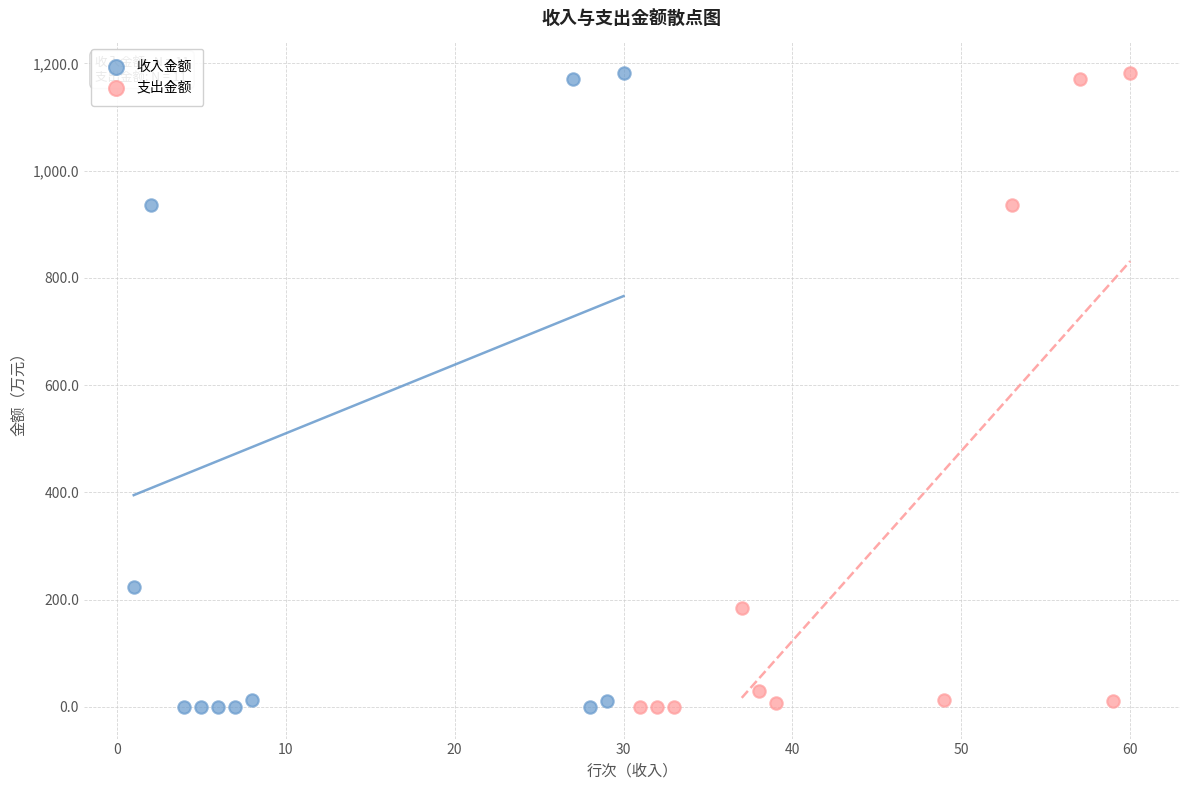

What are all the series names shown in the legend?

收入金额, 支出金额